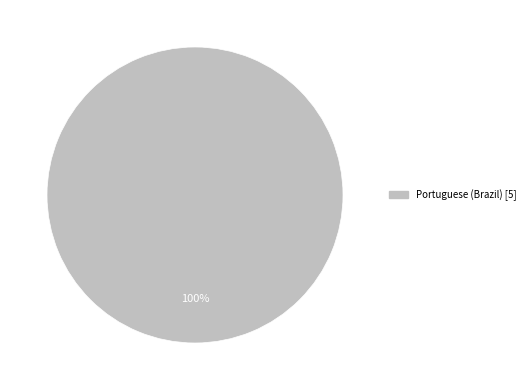

Count the number of slices in the pie.

1